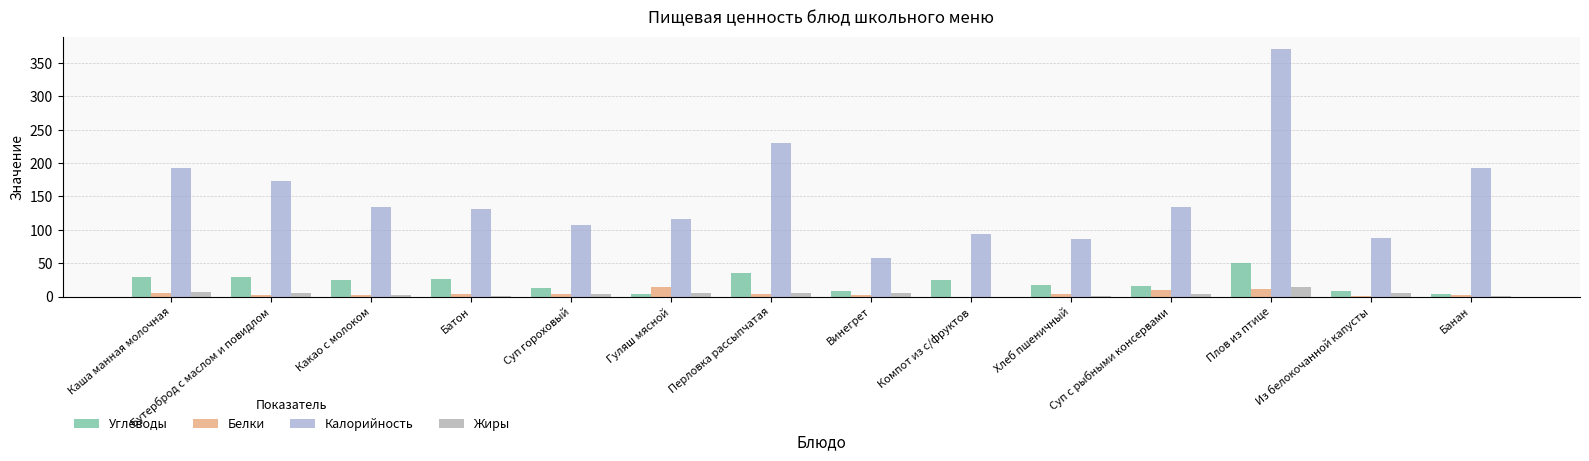

Which series has the largest total across all categories?

Калорийность